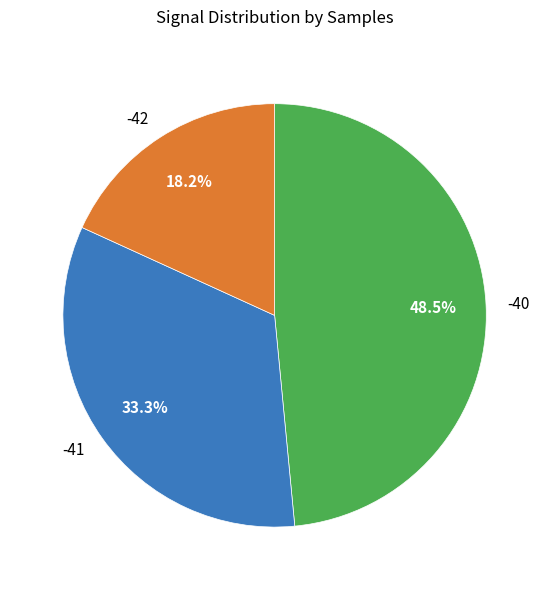

What is the smallest slice in the pie chart?

-42